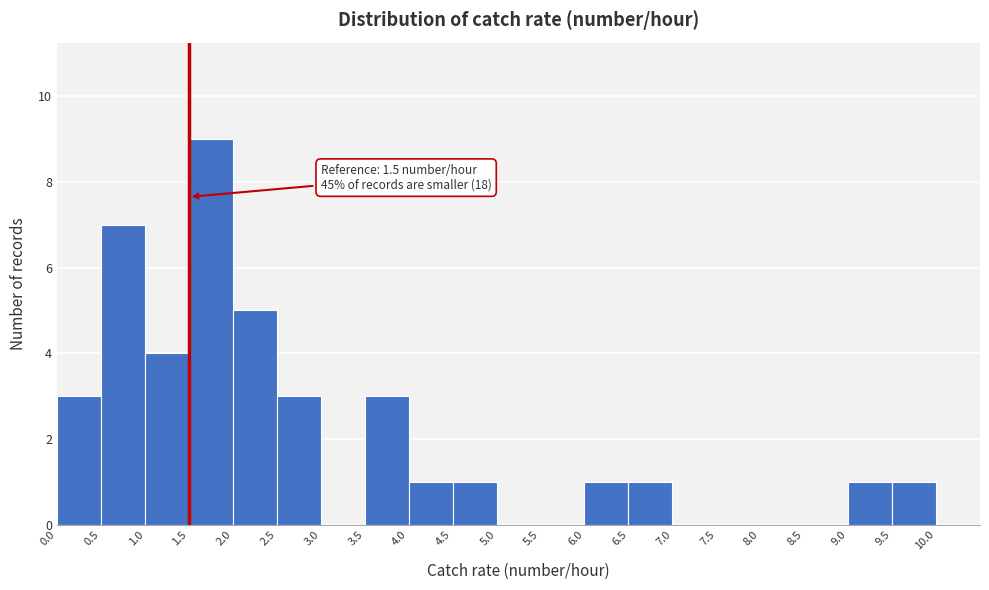

Over which range of the x-axis is the bar tallest?

1.5 to 2.0